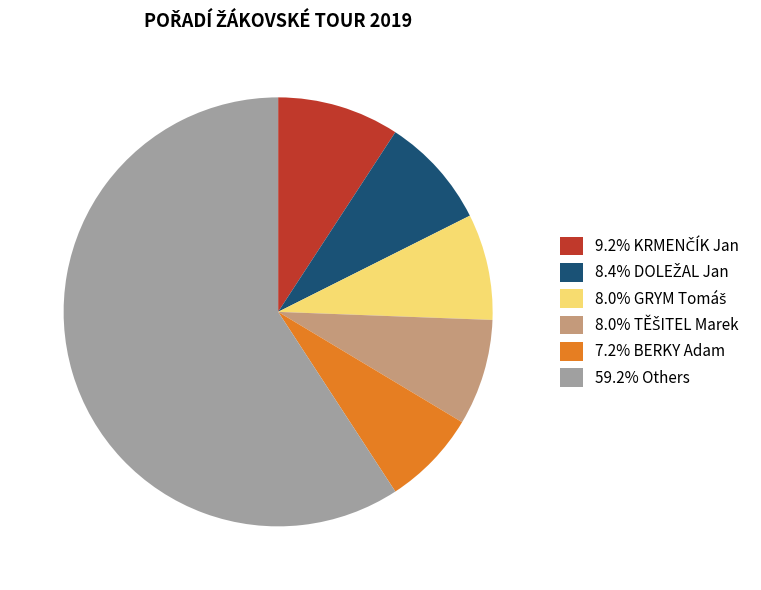

Is there a majority slice in this chart?

Yes